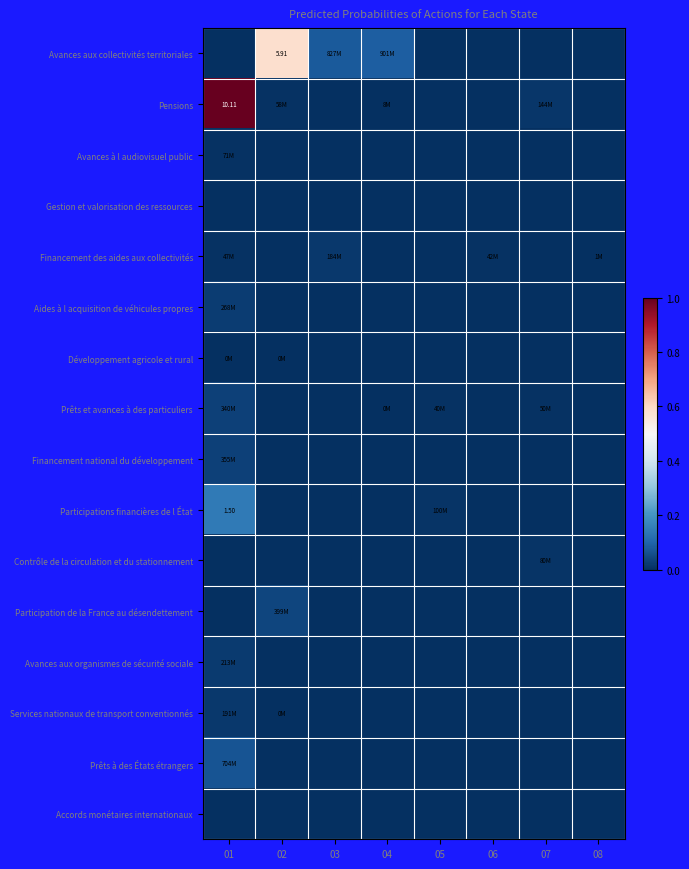

Which has a higher value, 02 or 01?

02